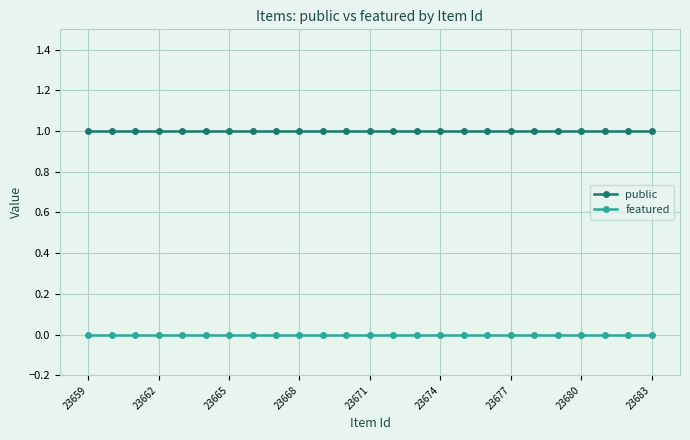

Reading left to right, extract all data points from this chart.

public: 1	1	1	1	1	1	1	1	1	1	1	1	1	1	1	1	1	1	1	1	1	1	1	1	1
featured: 0	0	0	0	0	0	0	0	0	0	0	0	0	0	0	0	0	0	0	0	0	0	0	0	0